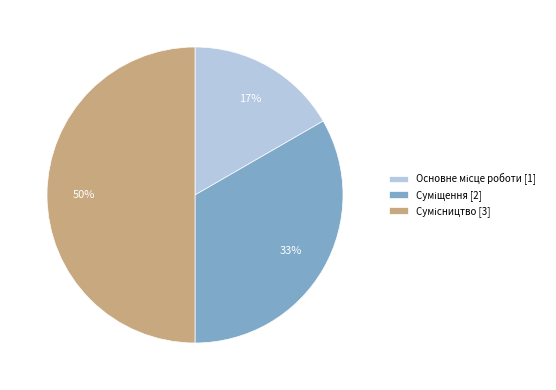

To the nearest percent, what is the average slice percentage?

33%